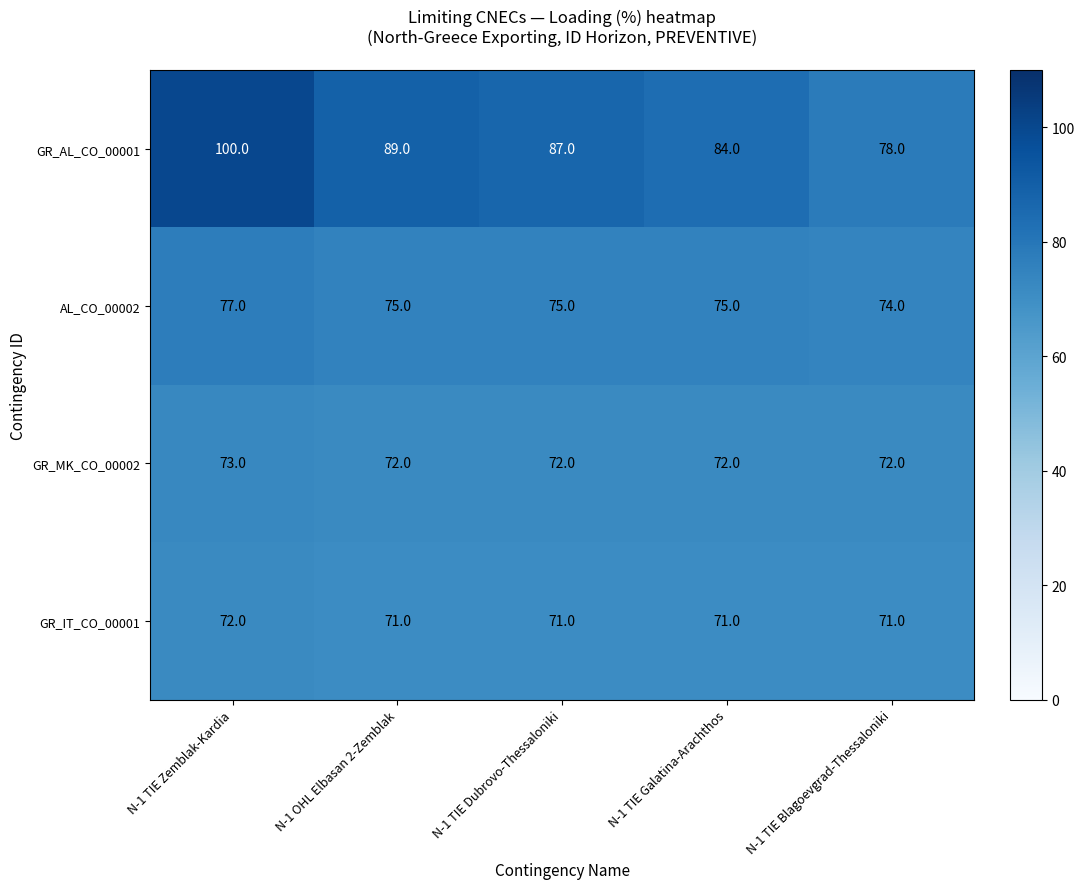

How many data points does each series have?

5